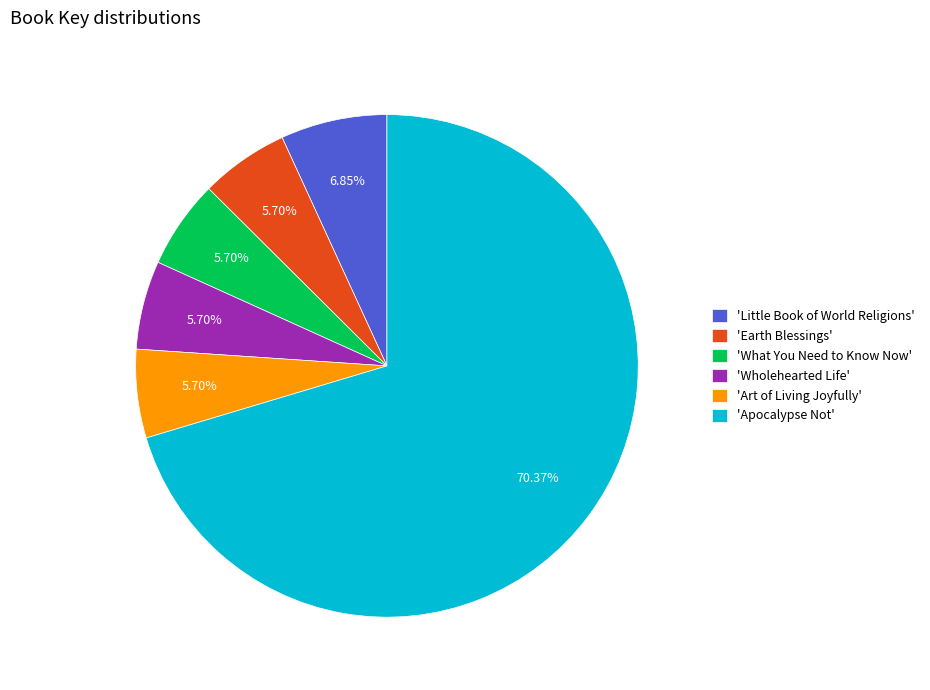

Approximately how many times larger is the value at 'Wholehearted Life' compared to 'Little Book of World Religions'?

0.8